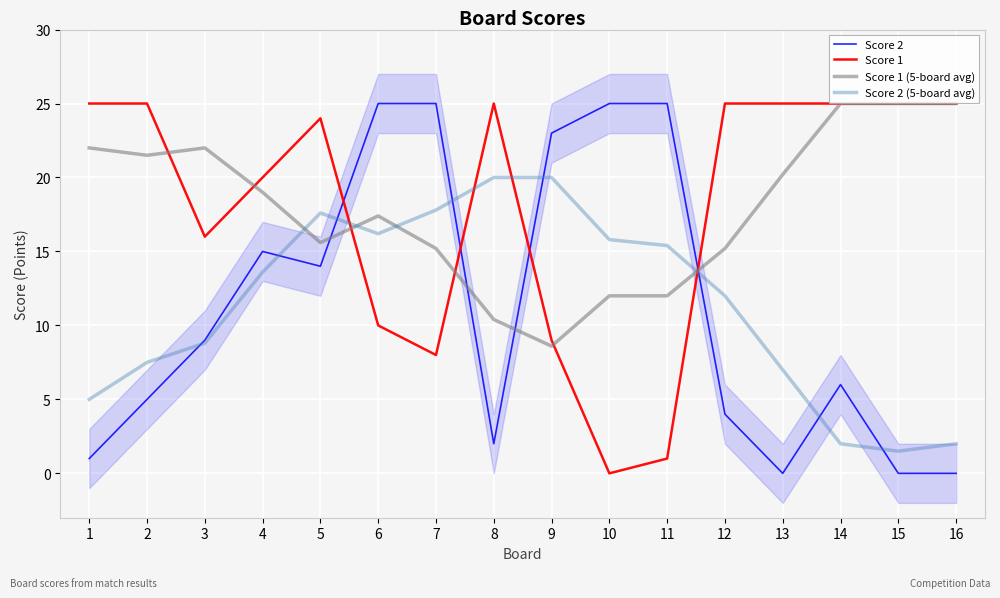

How many intersections are there between Score 1 (5-board avg) and Score 2 (5-board avg)?

4